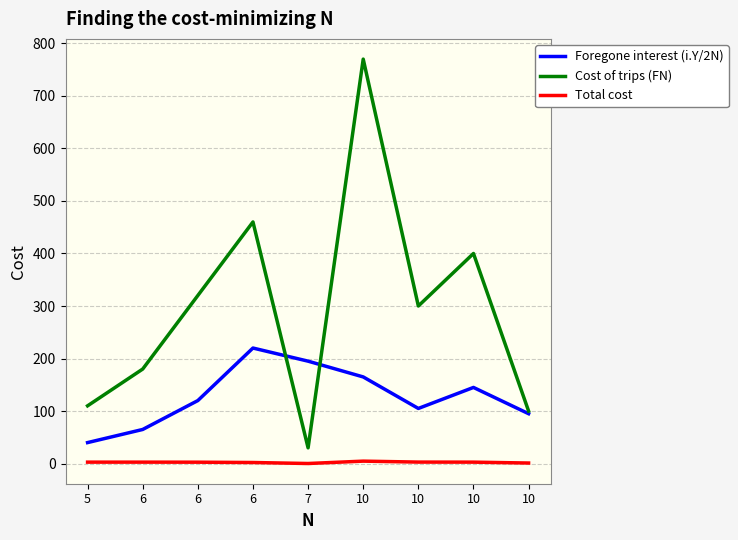

What value does the Cost of trips (FN) series have at 6?

180.0